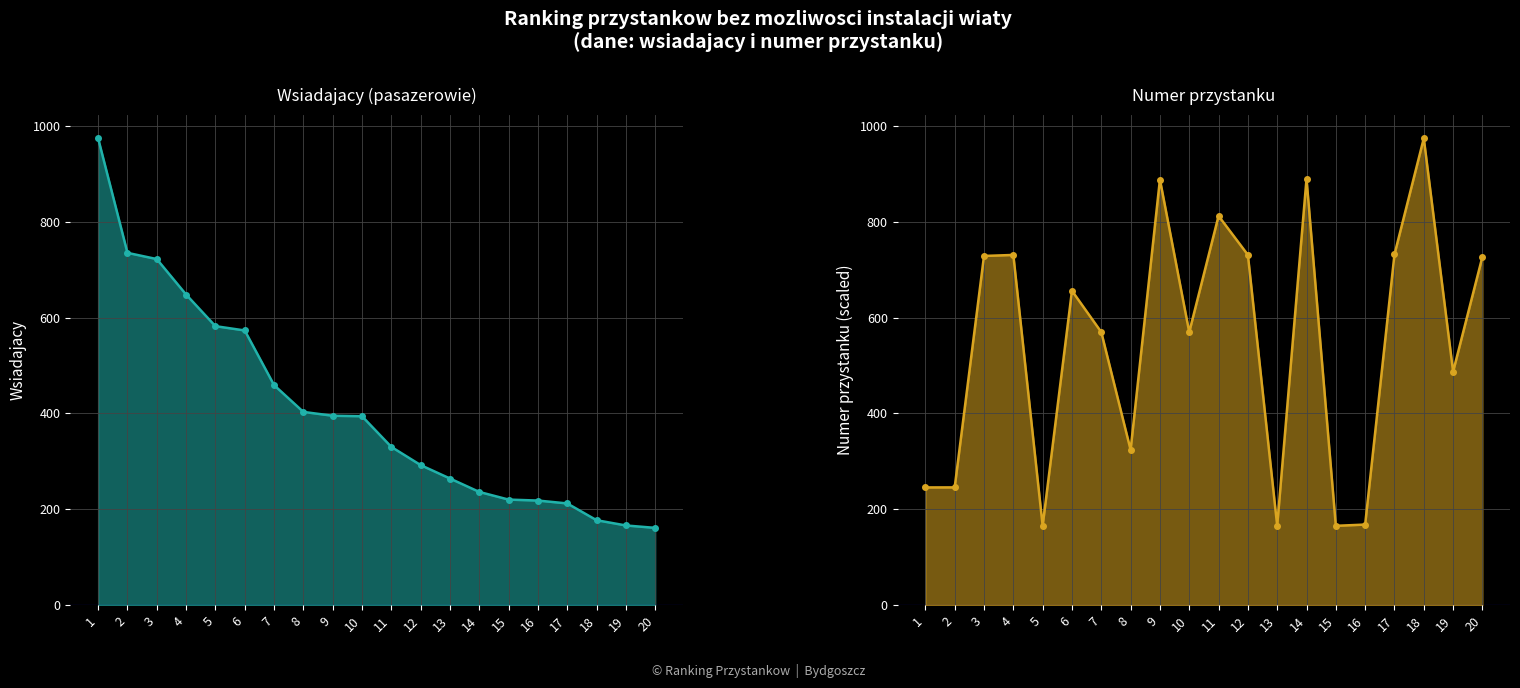

At which category is the sum across all series the highest?

3